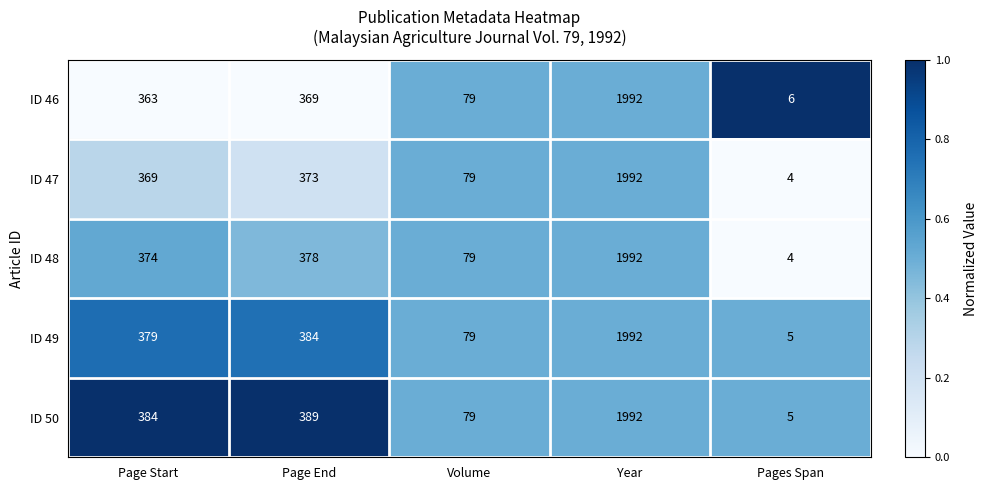

Reading left to right, extract all data points from this chart.

ID 46: Page Start=363	Page End=369	Volume=79	Year=1992	Pages Span=6
ID 47: Page Start=369	Page End=373	Volume=79	Year=1992	Pages Span=4
ID 48: Page Start=374	Page End=378	Volume=79	Year=1992	Pages Span=4
ID 49: Page Start=379	Page End=384	Volume=79	Year=1992	Pages Span=5
ID 50: Page Start=384	Page End=389	Volume=79	Year=1992	Pages Span=5